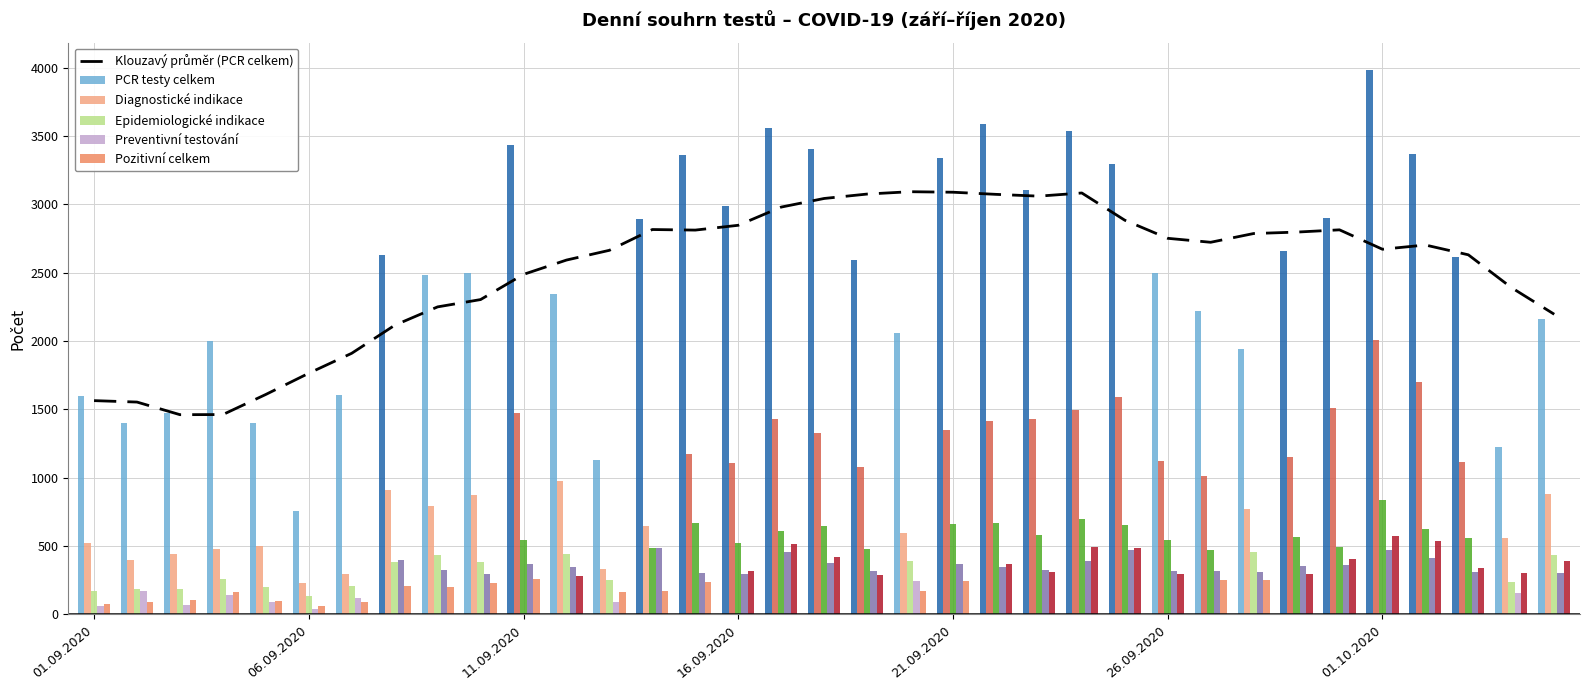

Which series has the widest spread of values?

PCR testy celkem